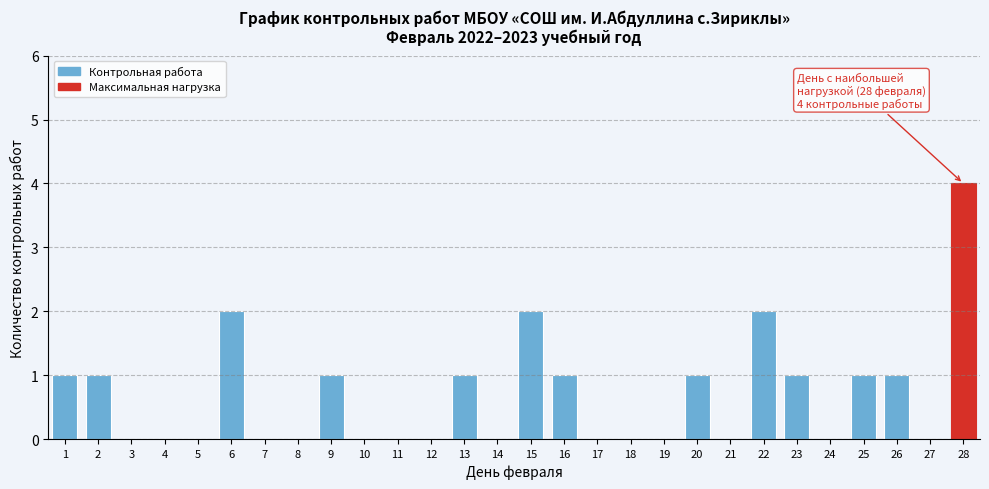

Reading left to right, list all the values displayed in this chart.

1=1	2=1	3=0	4=0	5=0	6=2	7=0	8=0	9=1	10=0	11=0	12=0	13=1	14=0	15=2	16=1	17=0	18=0	19=0	20=1	21=0	22=2	23=1	24=0	25=1	26=1	27=0	28=4